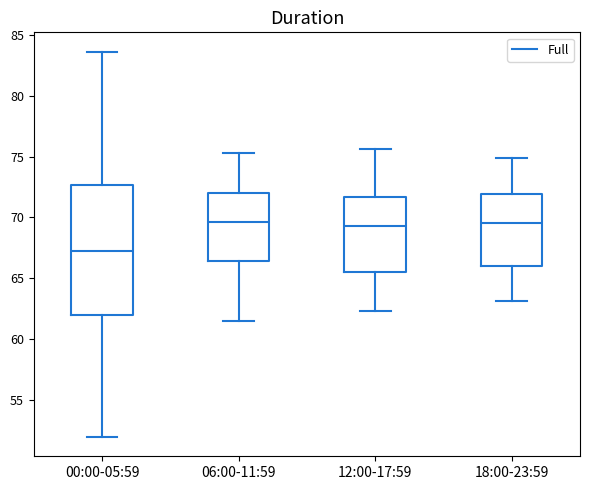

Where is the lower edge of the box for 18:00-23:59 on the y-axis? The values are not printed on the chart, so give them approximately, as read against the axis.

66.0